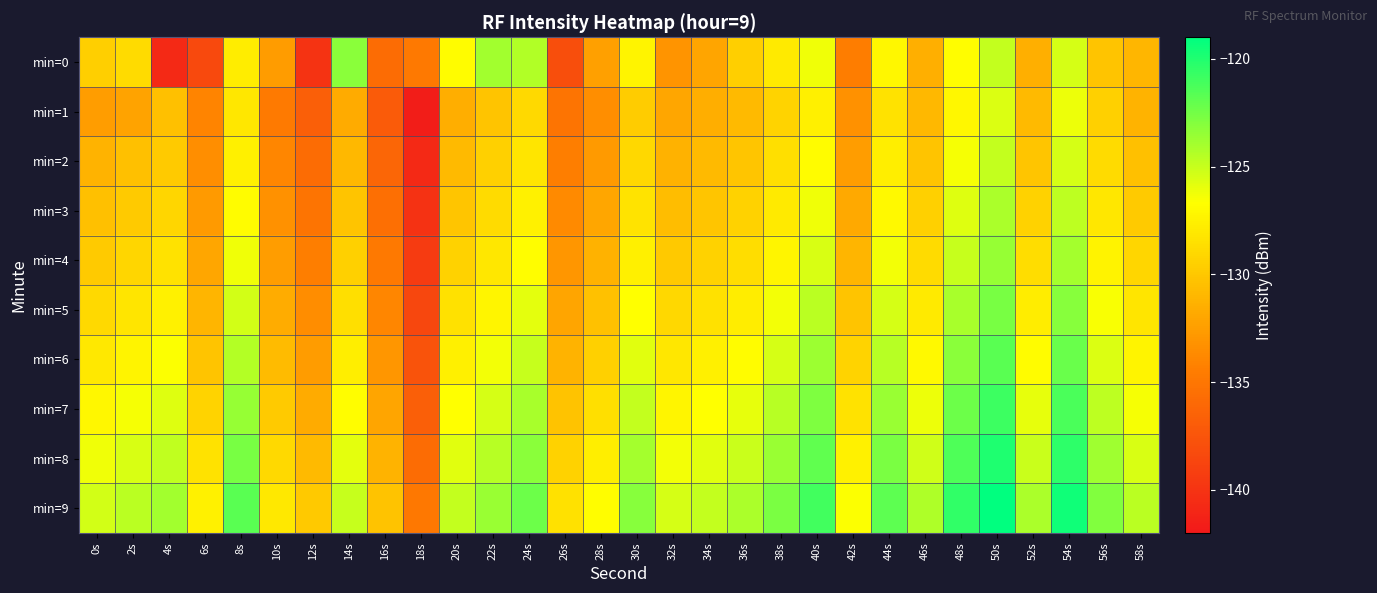

Which series changed the most between 20s and 46s?

min=0